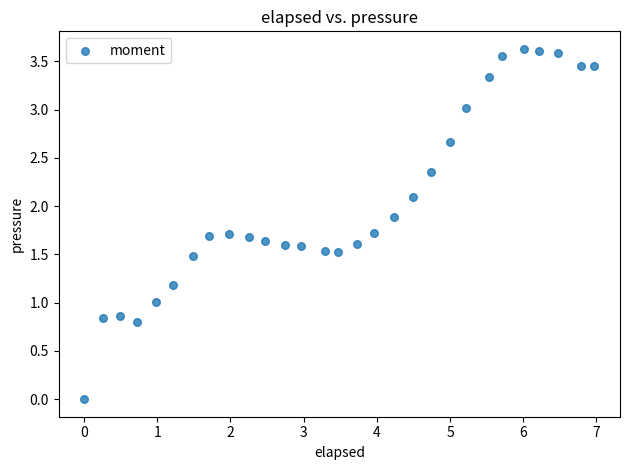

What is the range of X values (max minus min)?

7.0